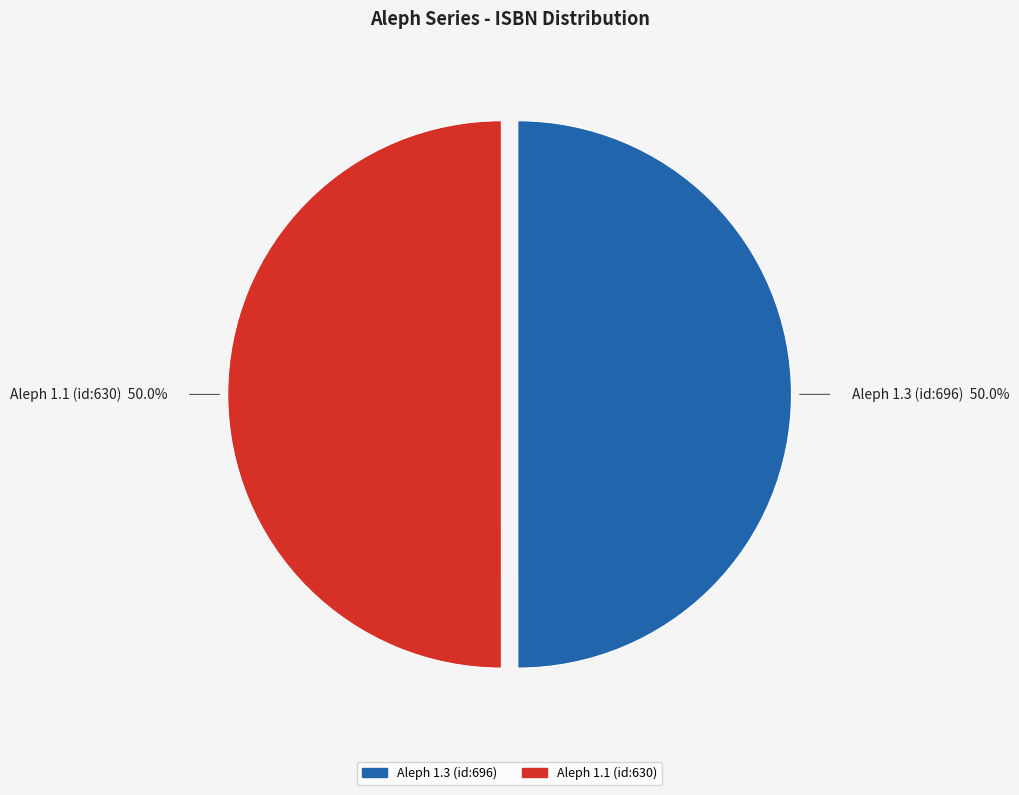

What percentage do Aleph 1.3 (id:696) and Aleph 1.1 (id:630) together represent?

100.0%